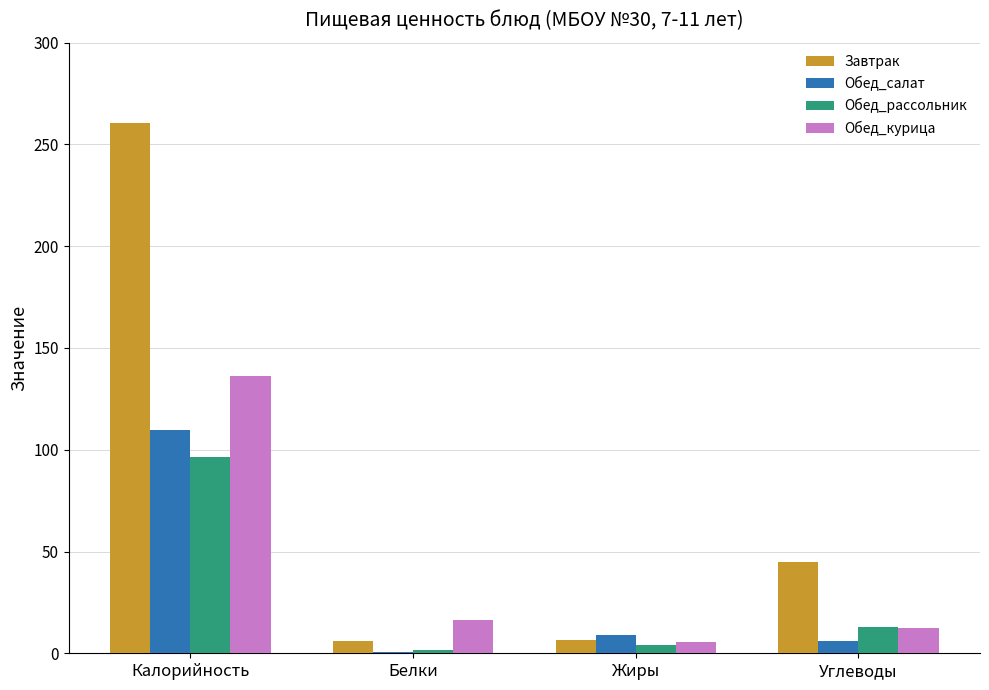

At which label does Завтрак reach its peak?

Калорийность